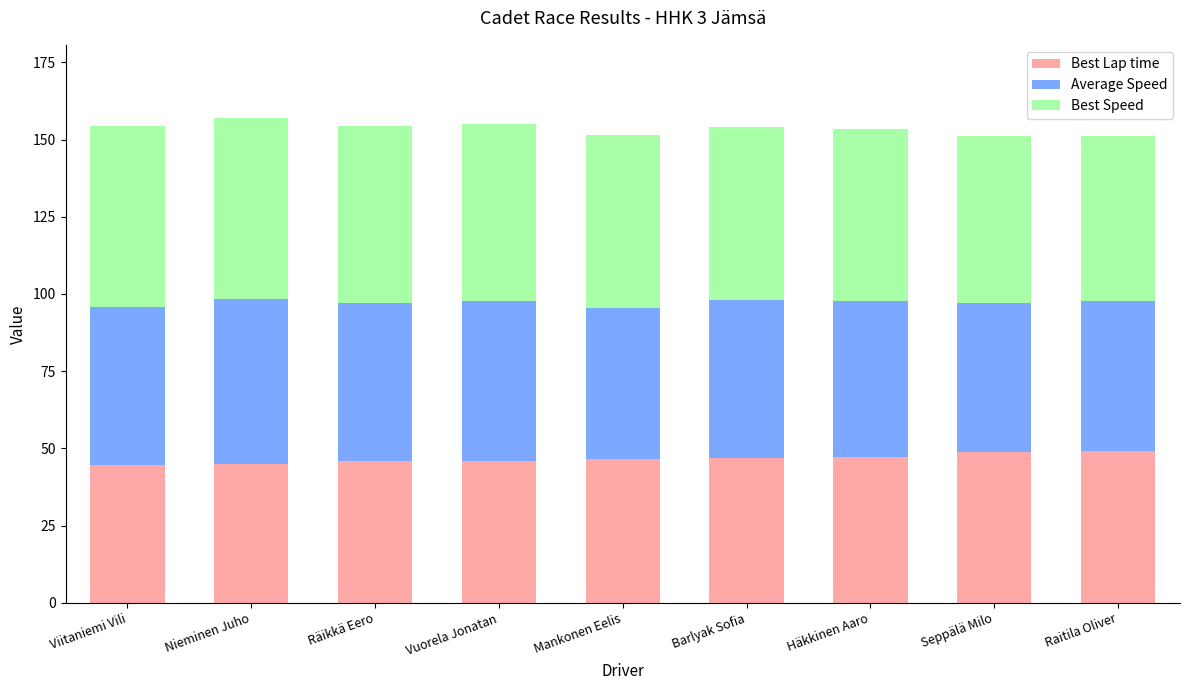

Count the number of data series in this chart.

3